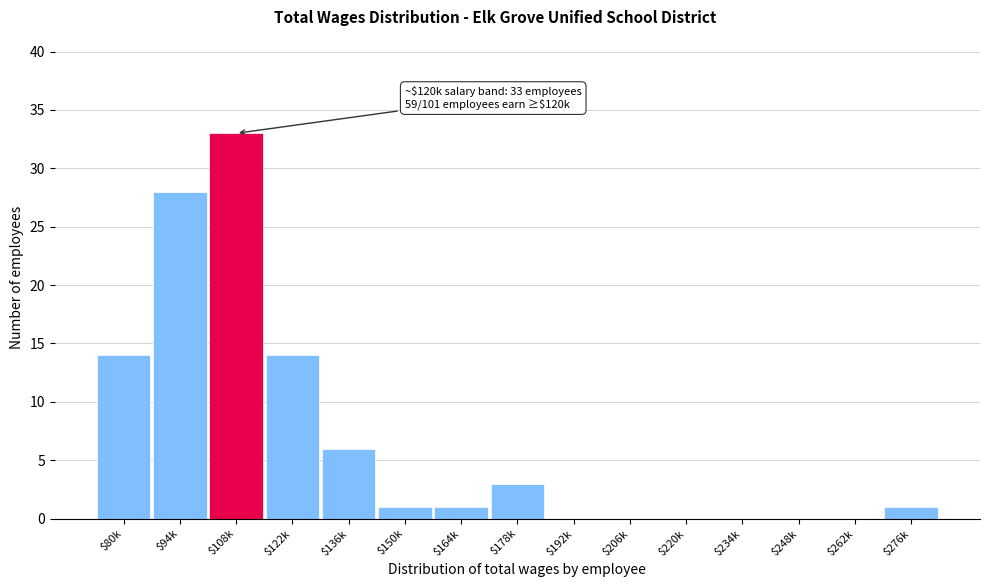

What is the sum of all values?

101